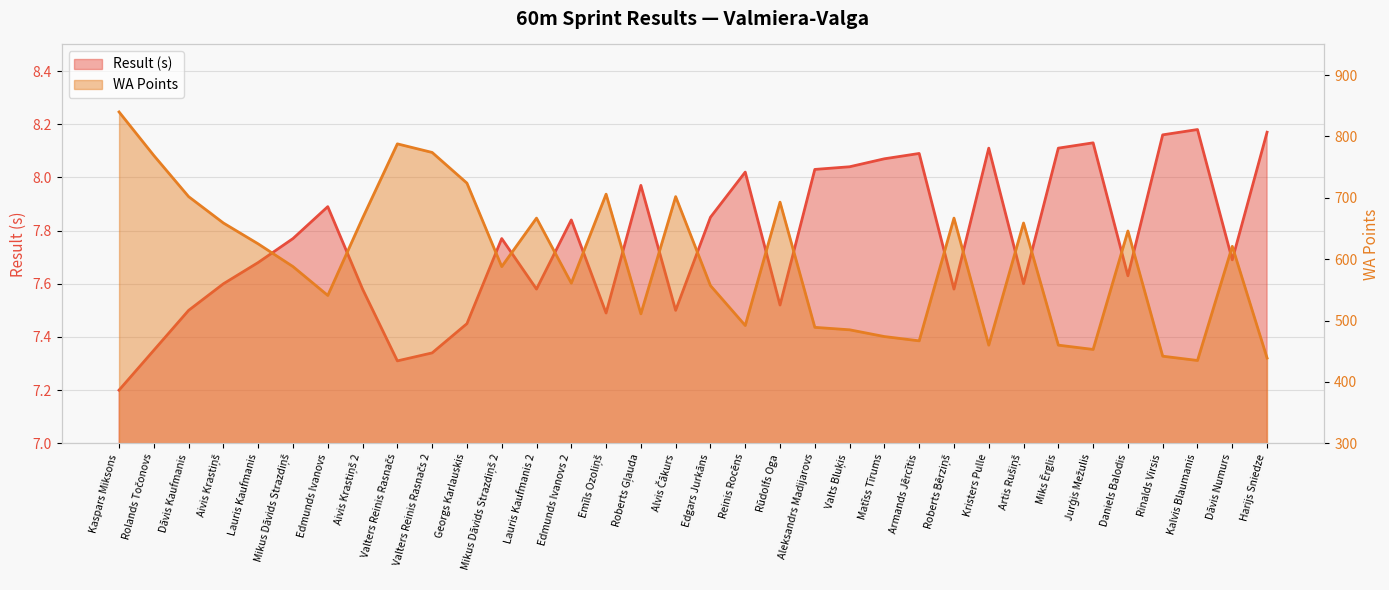

How many lines are shown in the chart?

2